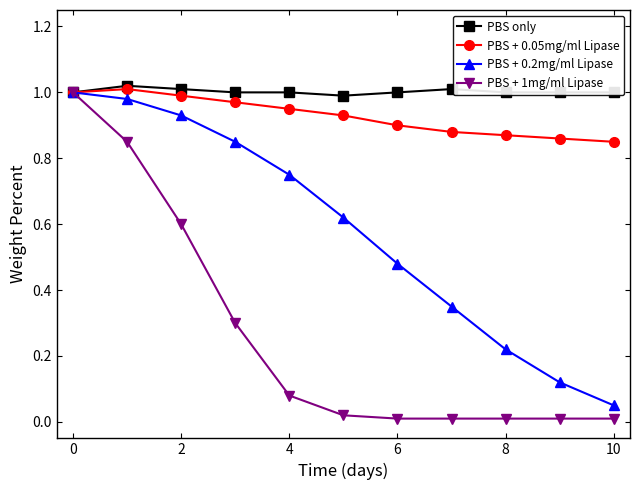

Which series has the largest total across all categories?

PBS only